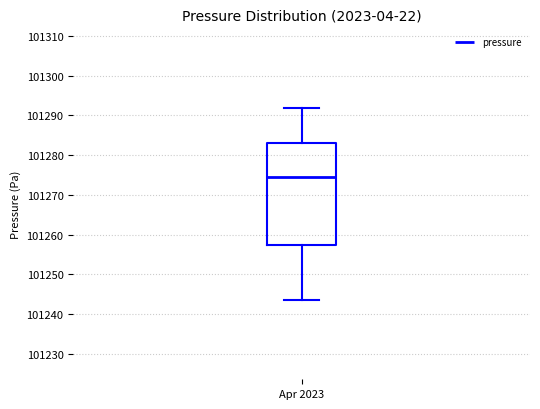

Where does the upper whisker of the box for Apr 2023 end on the y-axis? The values are not printed on the chart, so give them approximately, as read against the axis.

101292